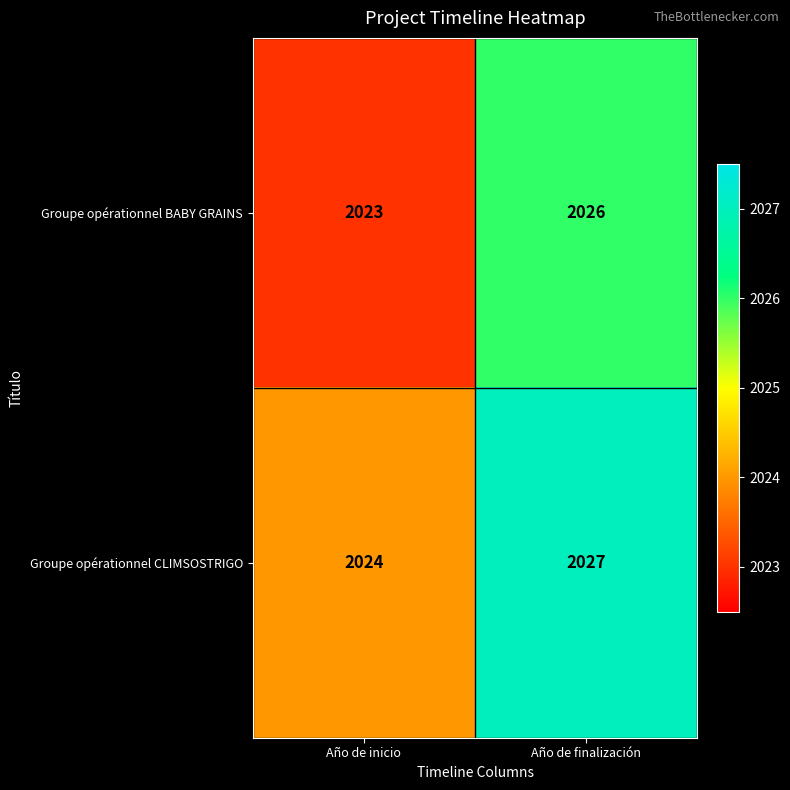

Is the value of Groupe opérationnel BABY GRAINS at Año de finalización greater than the value of Groupe opérationnel CLIMSOSTRIGO at Año de inicio?

Yes